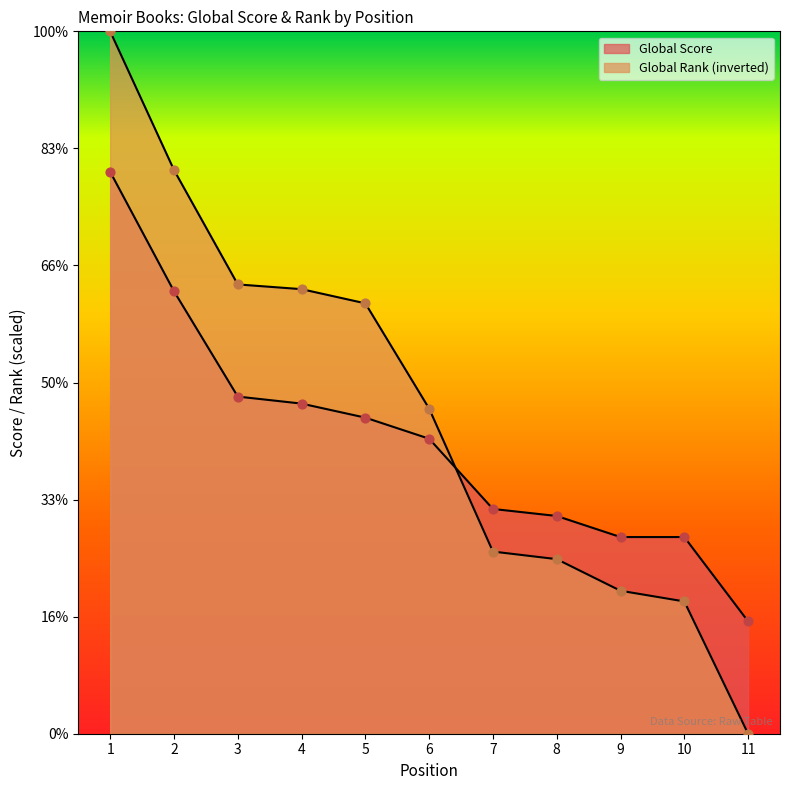

What are all the series names shown in the legend?

Global Score, Global Rank